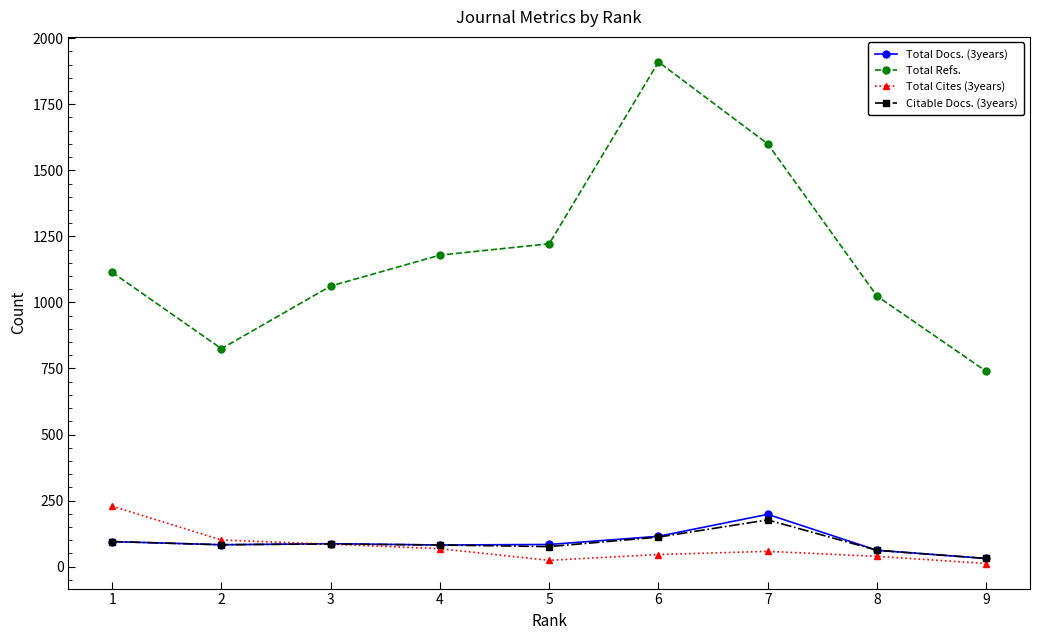

Count the number of data series in this chart.

4